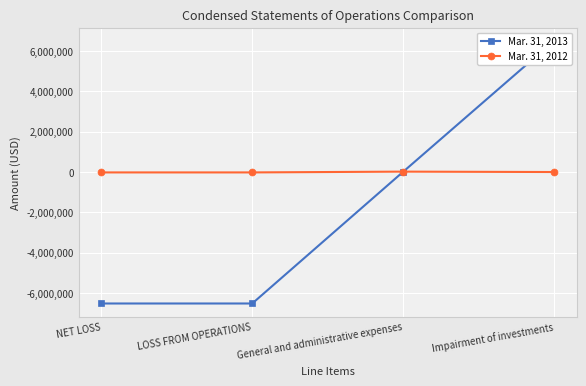

What is the value of the Mar. 31, 2012 point at the 3rd from the left?

19579